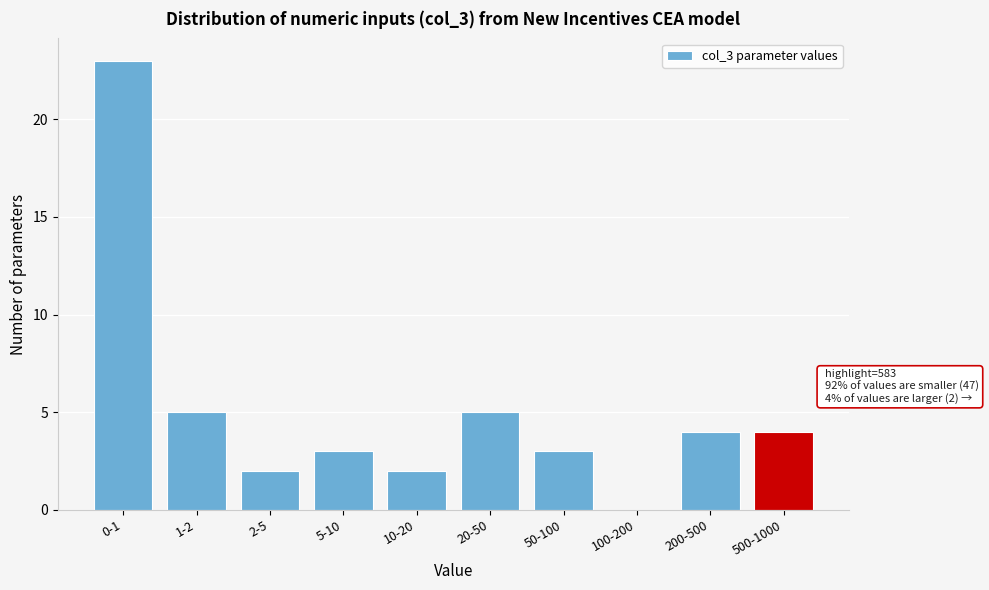

Reading left to right, what are all the values shown in this chart?

0-1=23	1-2=5	2-5=2	5-10=3	10-20=2	20-50=5	50-100=3	100-200=0	200-500=4	500-1000=4